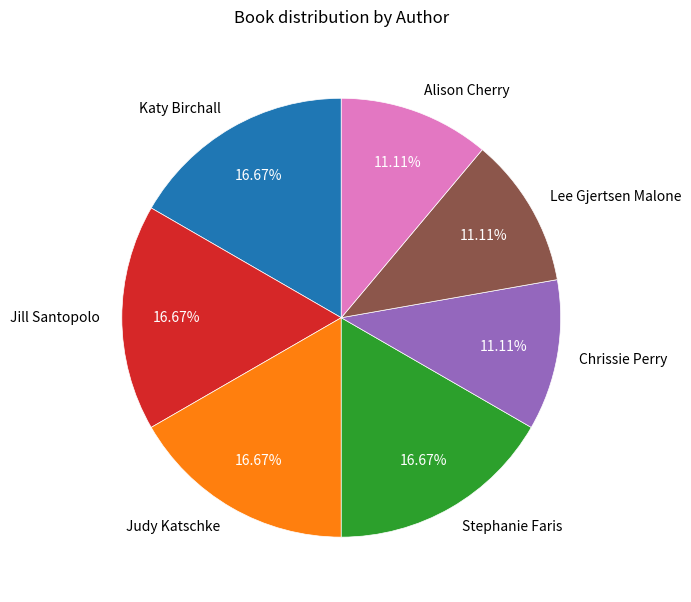

Count the number of slices in the pie.

7